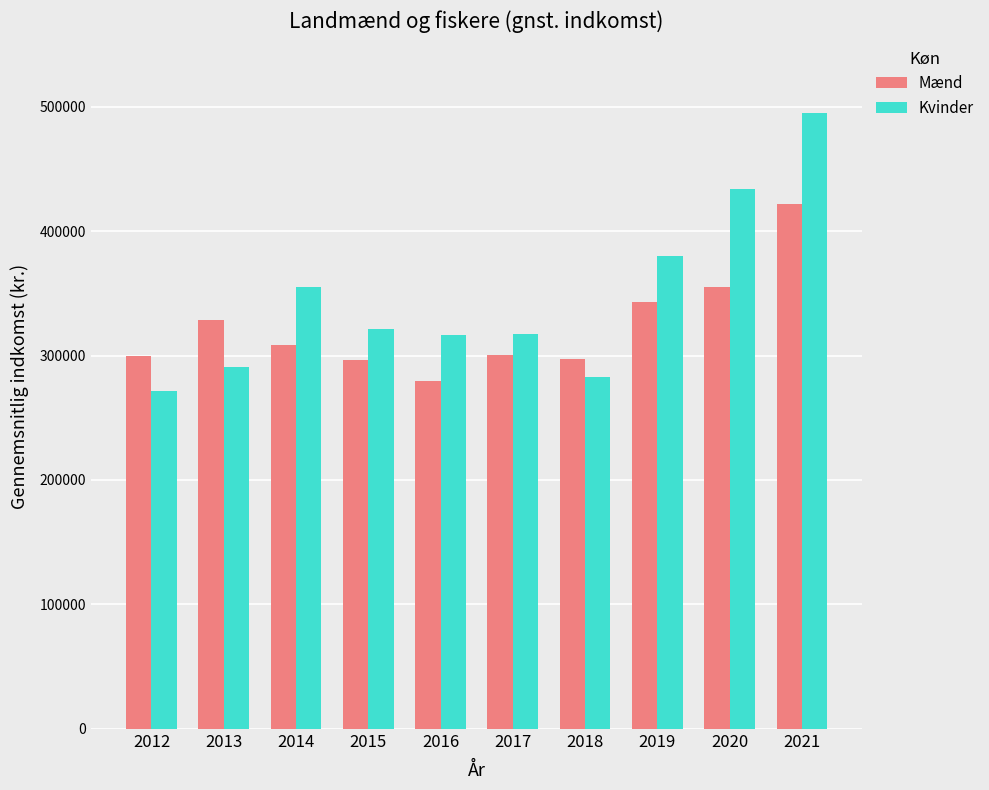

Which series has the widest spread of values?

Kvinder